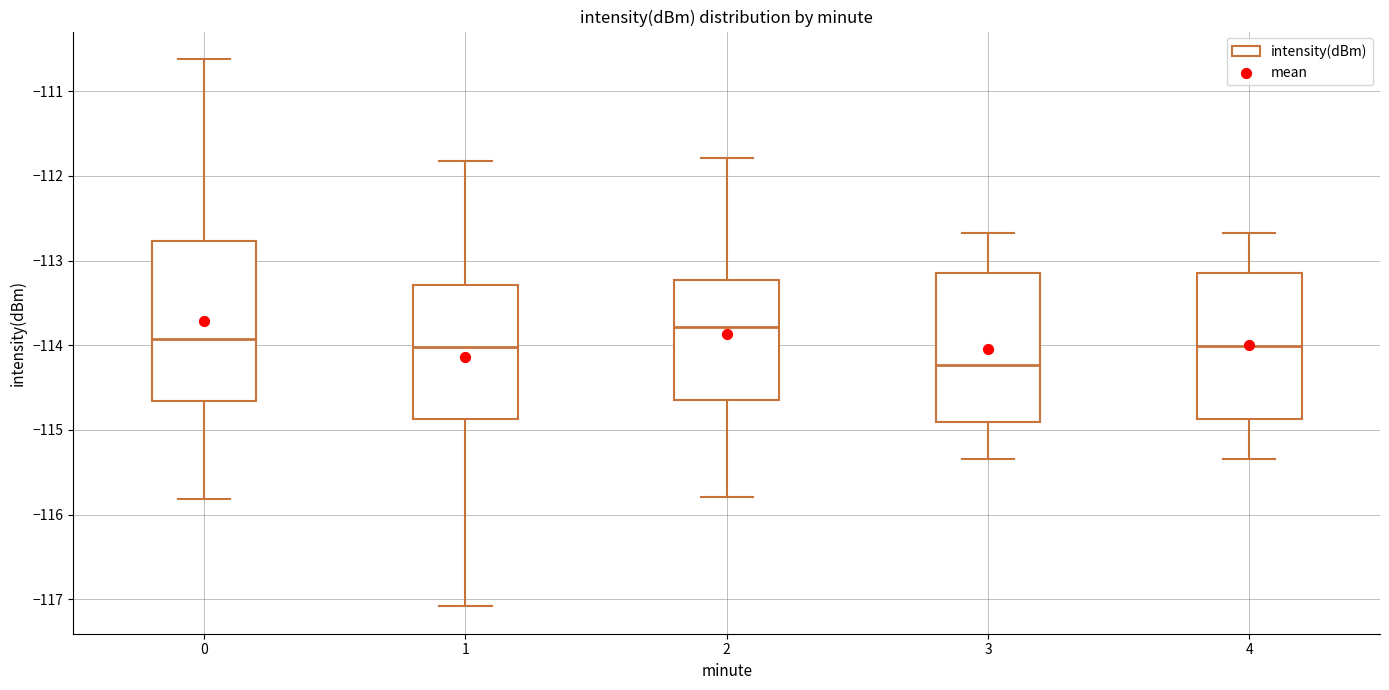

Comparing the boxes themselves (not the whiskers), which one is the tallest?

0